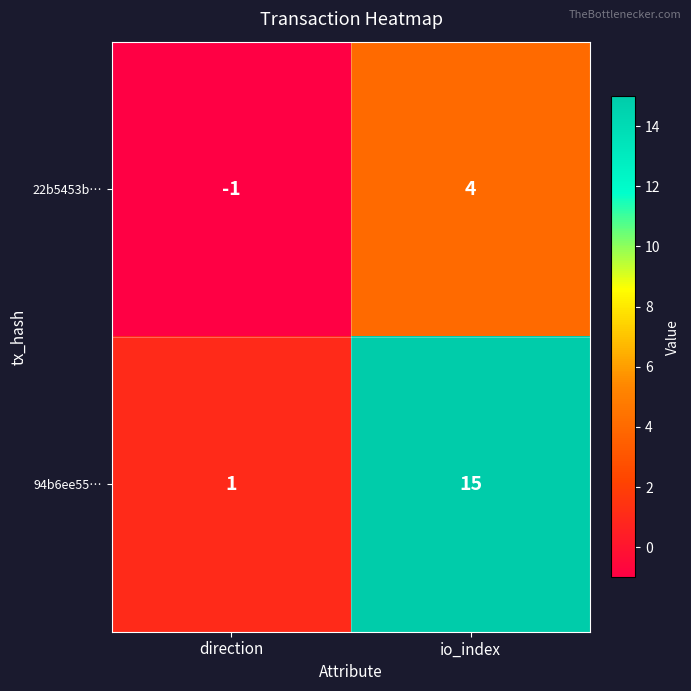

How many distinct data groups are displayed?

2